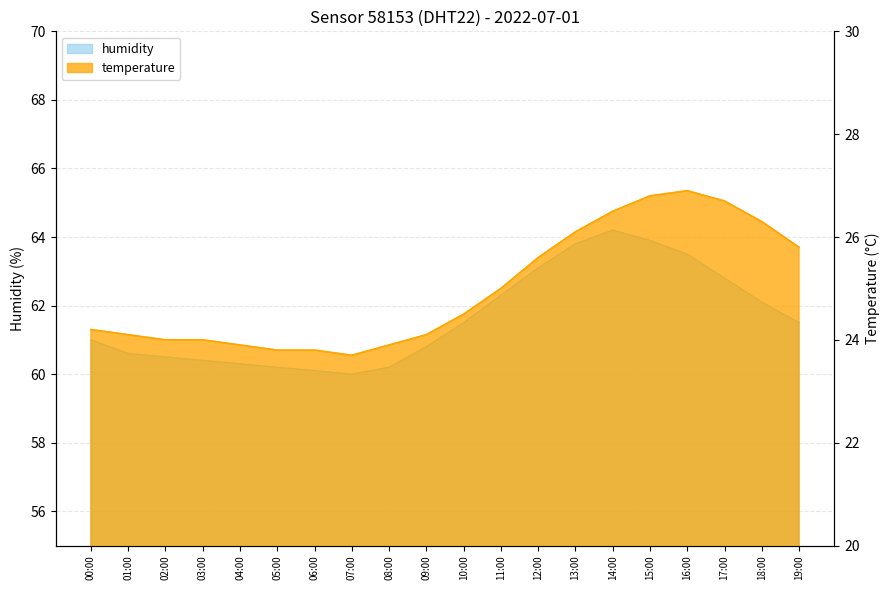

How many interior local peaks does the temperature series have?

1